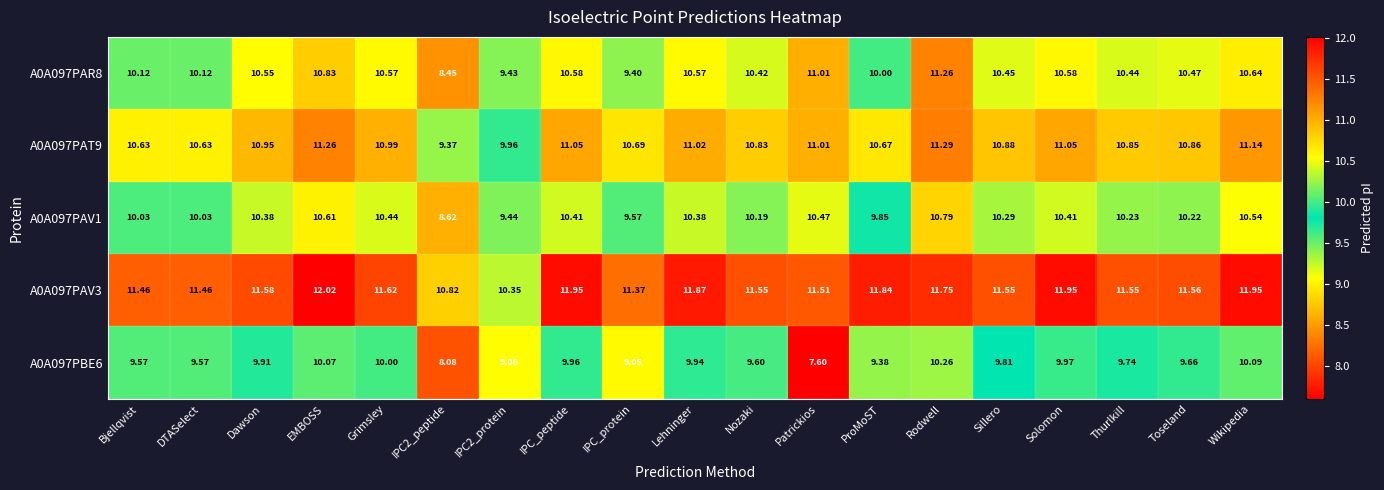

At how many categories does at least one series exceed 10?

19